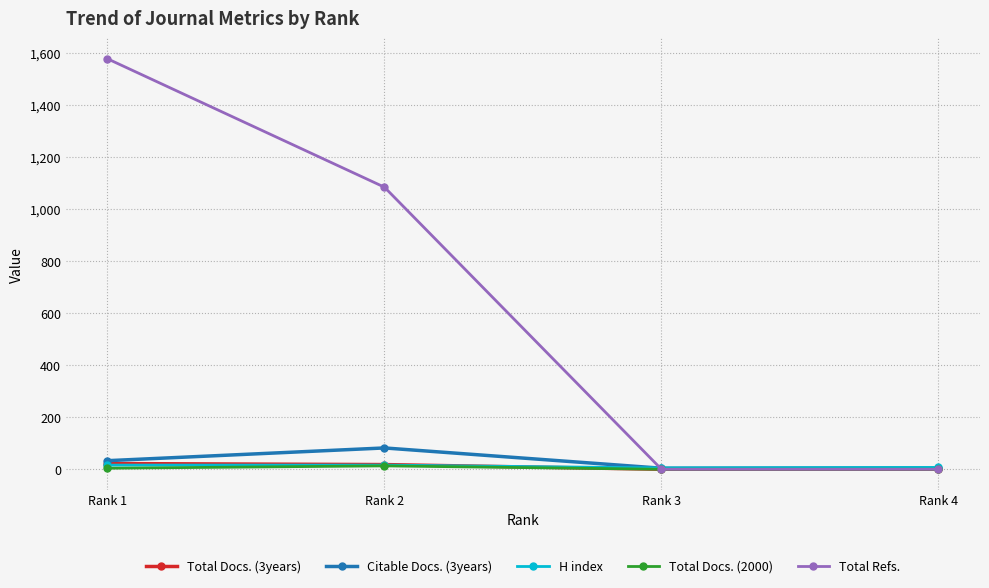

Does the chart have visible grid lines?

Yes